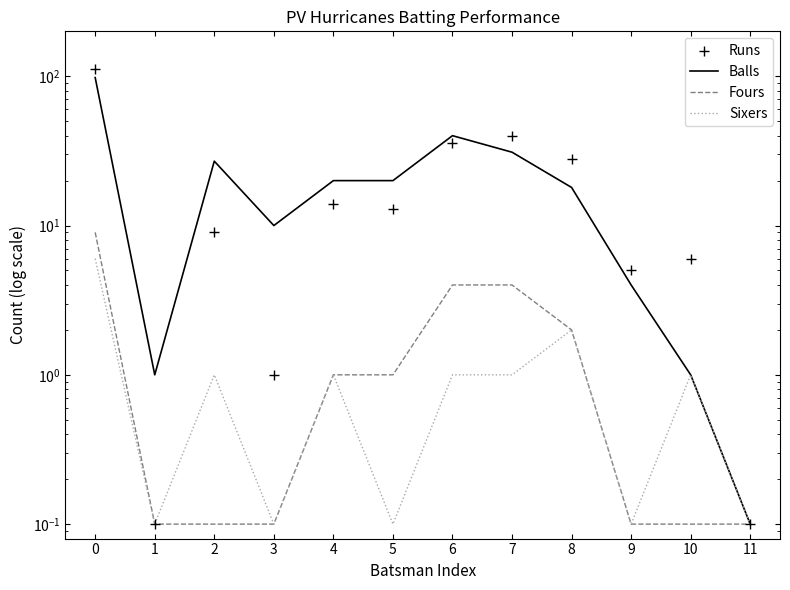

What are all the series names shown in the legend?

Balls, Fours, Sixers, Runs